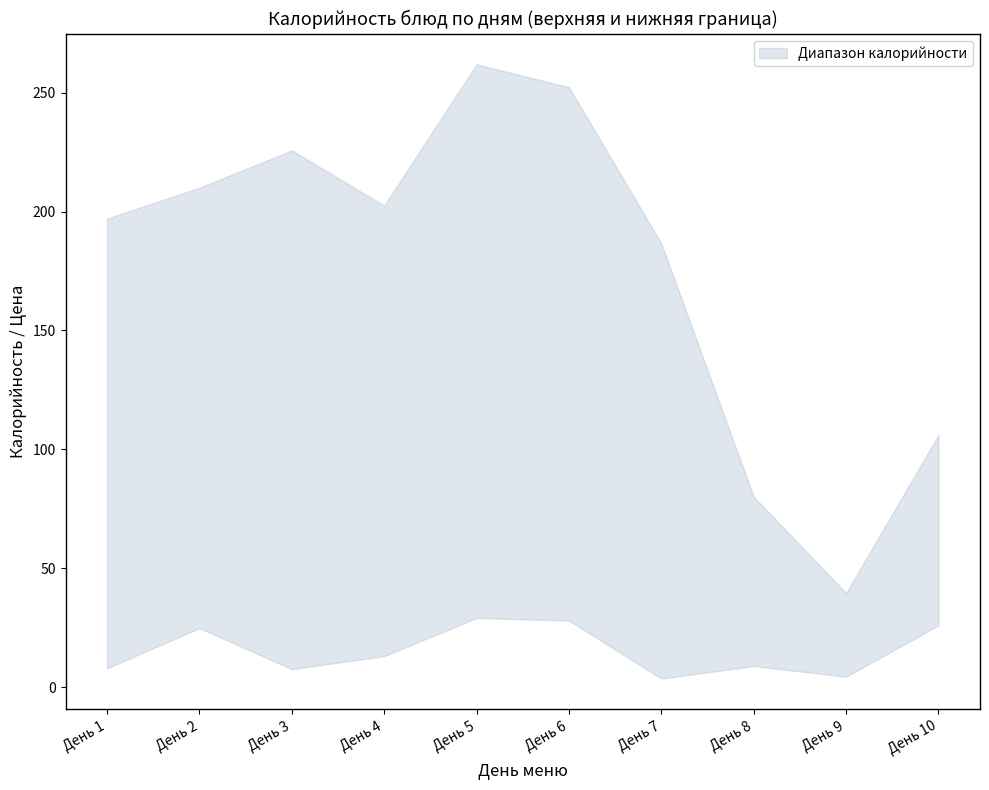

How many values in the upper series exceed 202?

5